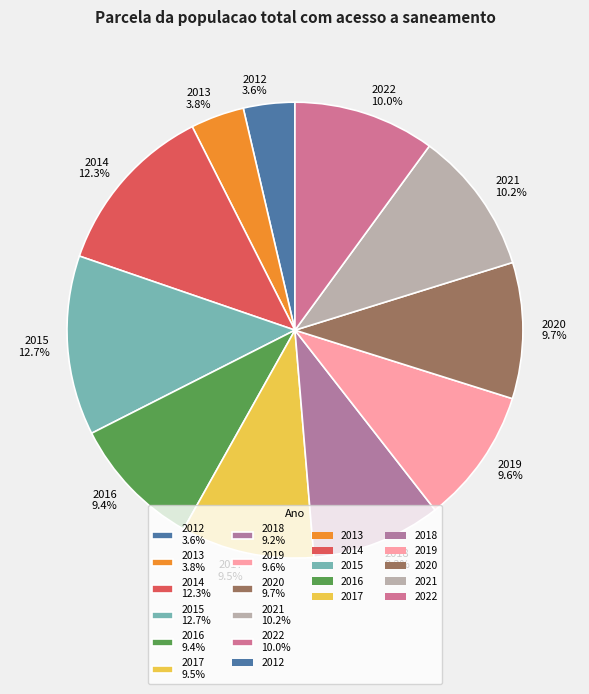

What percentage is the 2012 slice, to the nearest percent?

4%